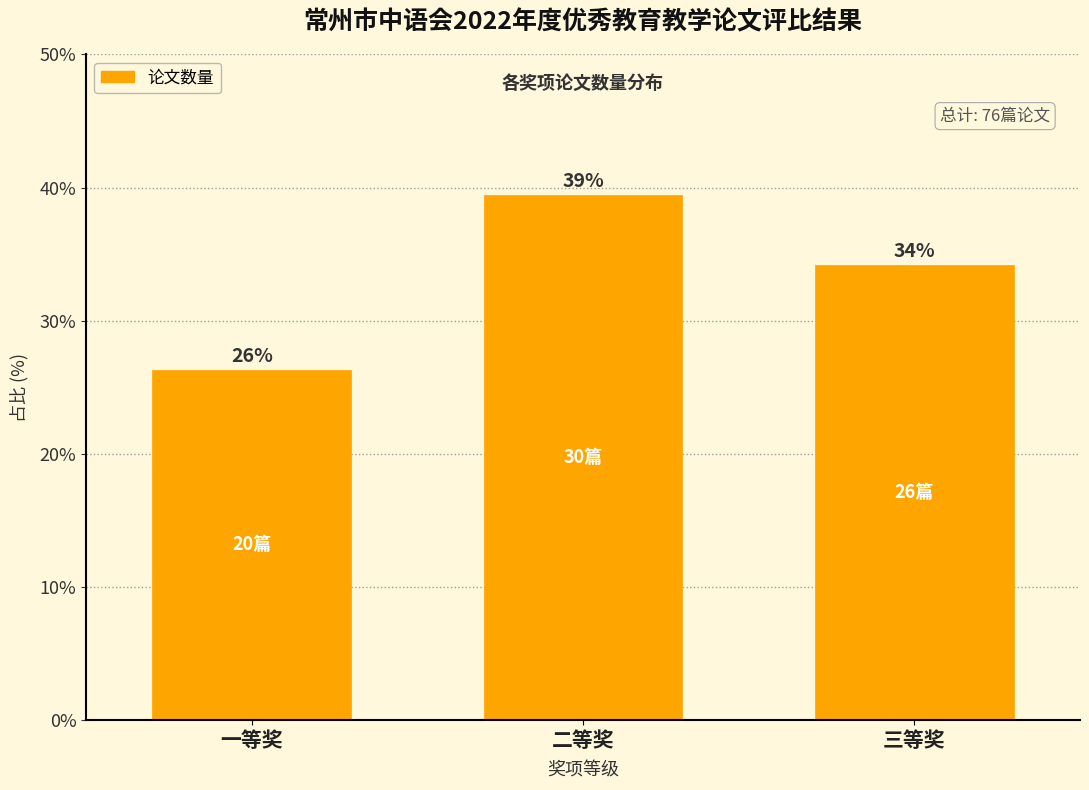

How many bars are there in total?

3